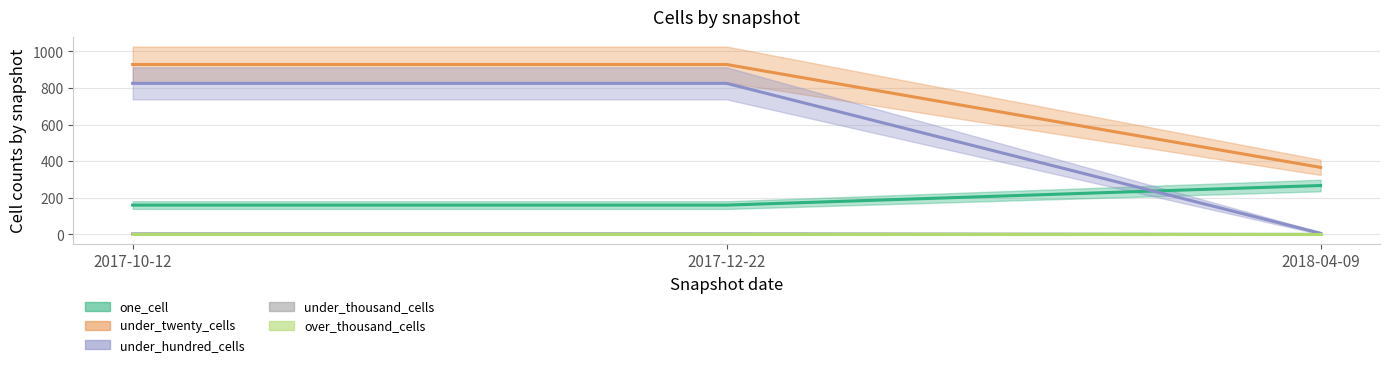

Is it true that under_thousand_cells equals 1 at 2017-10-12?

False